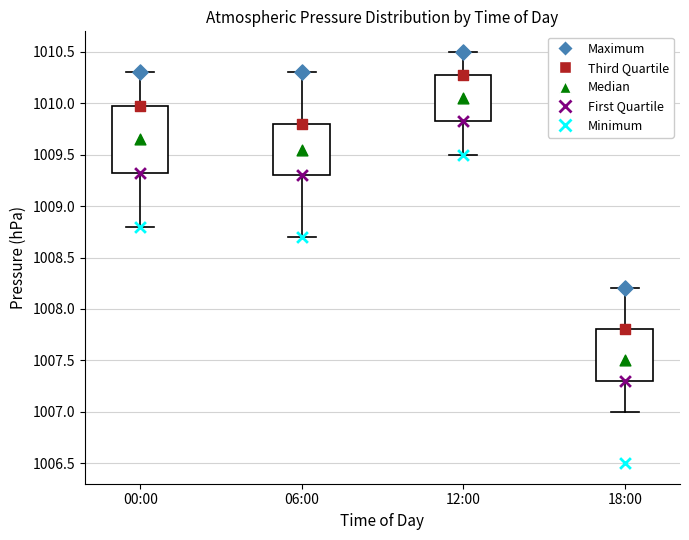

Which box is the tallest, from its lower edge to its upper edge?

00:00